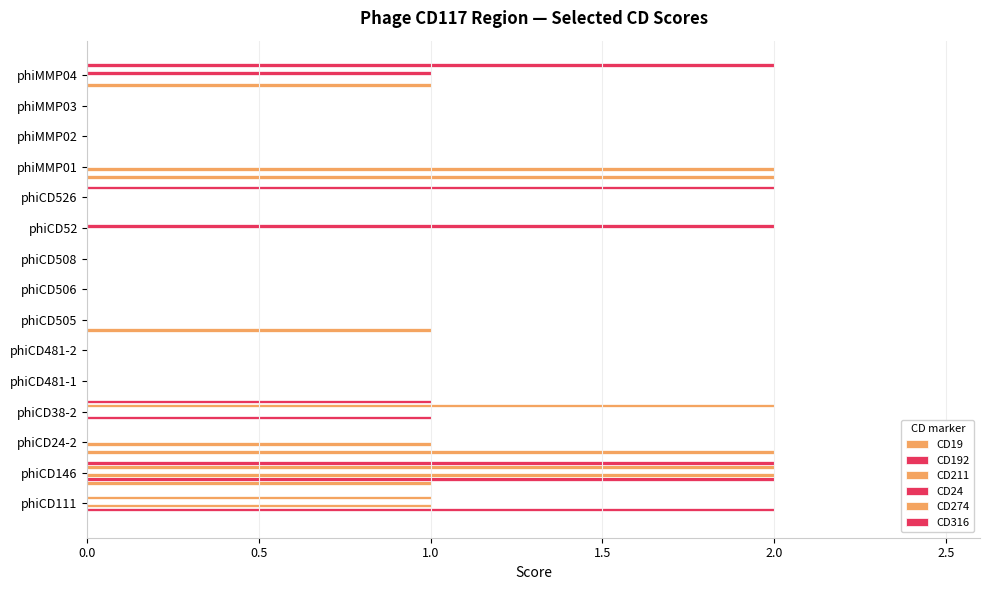

What is the sum of all CD211 values?

6